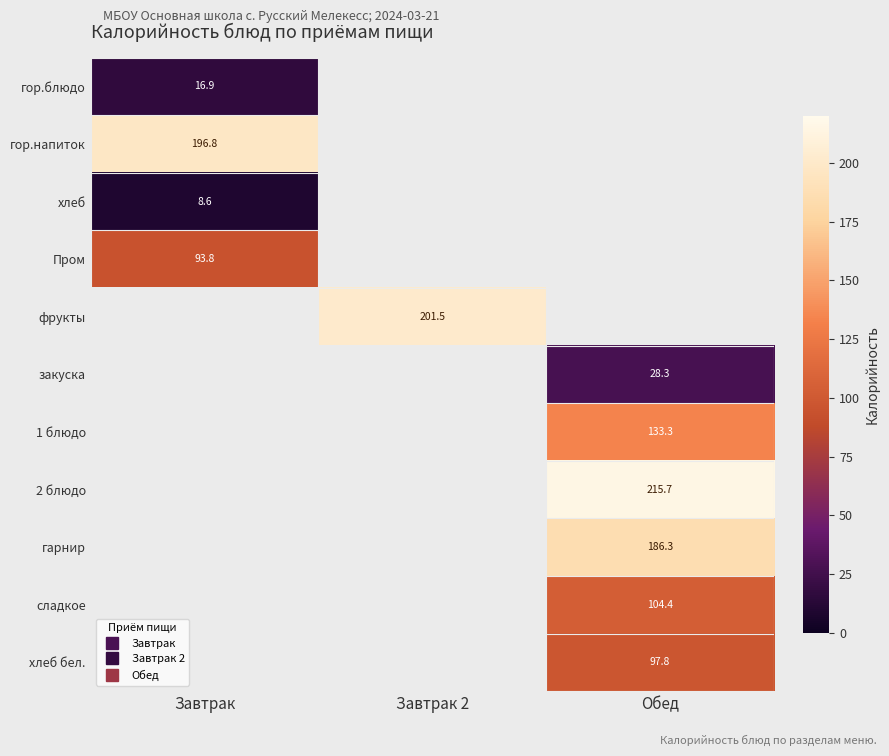

What is the greatest value displayed?

215.7